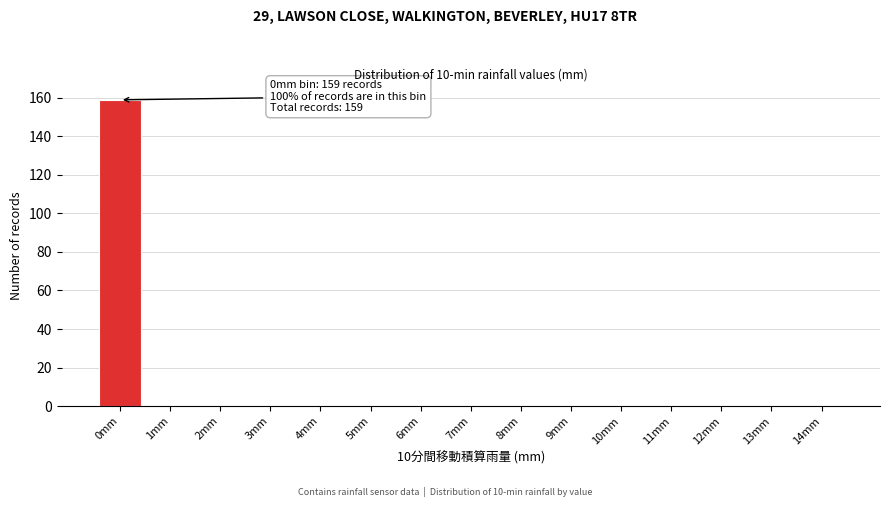

Reading left to right, transcribe all the data shown in this chart.

0mm=159	1mm=0	2mm=0	3mm=0	4mm=0	5mm=0	6mm=0	7mm=0	8mm=0	9mm=0	10mm=0	11mm=0	12mm=0	13mm=0	14mm=0